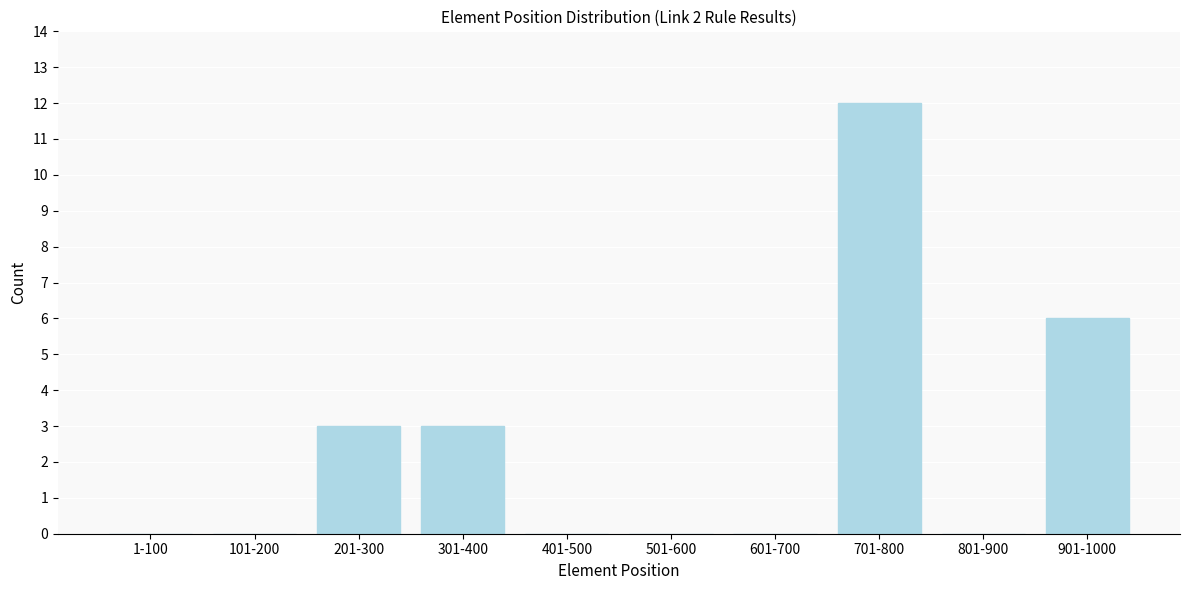

Reading left to right, what are all the values shown in this chart?

1-100=0	101-200=0	201-300=3	301-400=3	401-500=0	501-600=0	601-700=0	701-800=12	801-900=0	901-1000=6